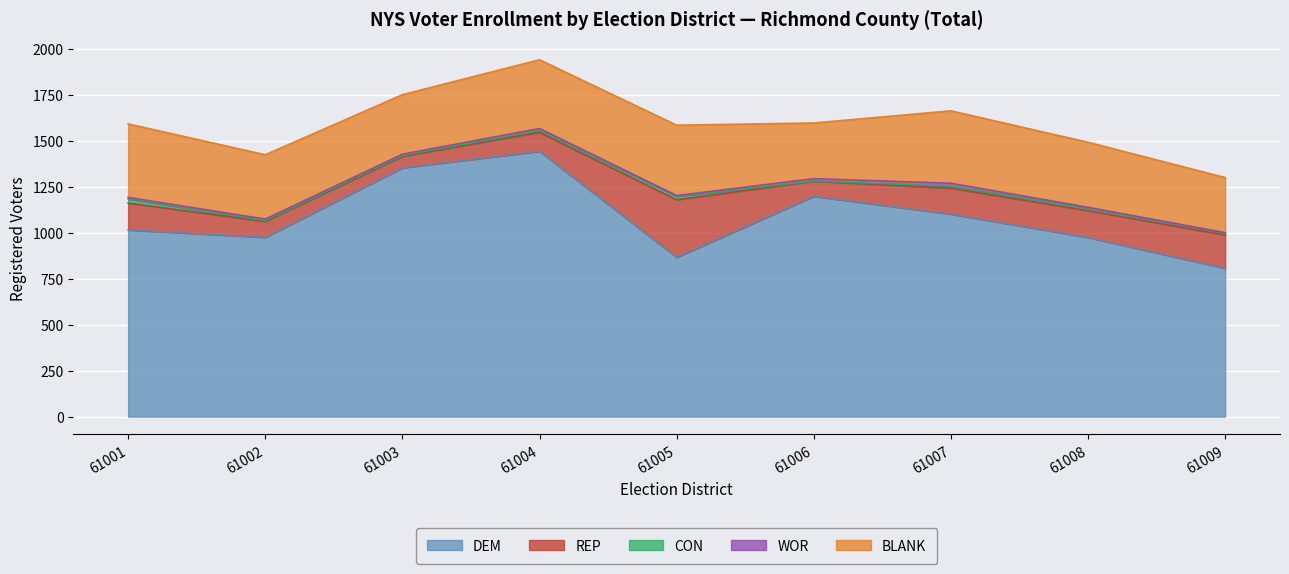

Which series has the largest total across all categories?

DEM